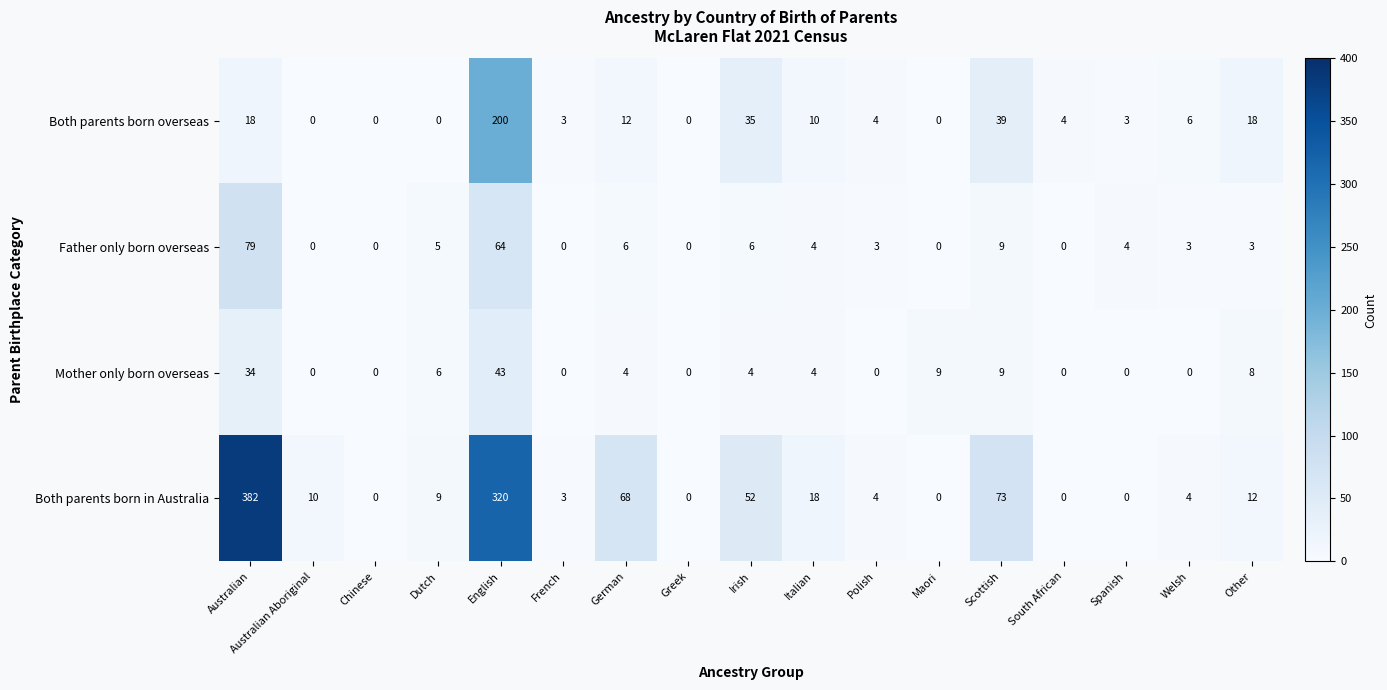

What is the spread (max minus min) of values at Irish?

48